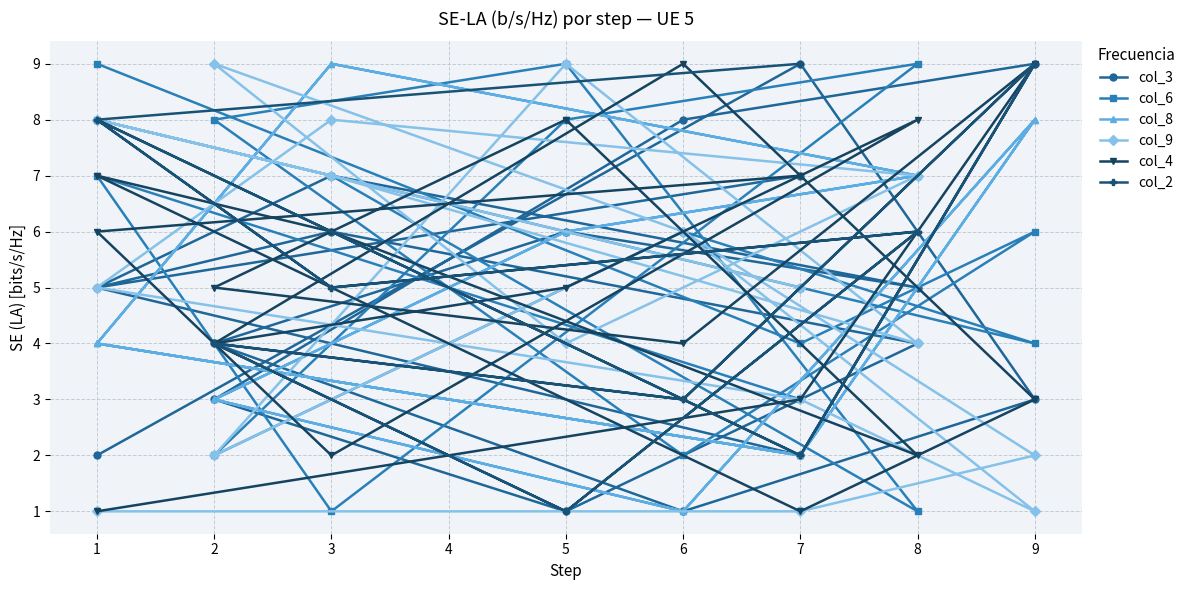

Does the chart display data point markers on the line(s)?

Yes